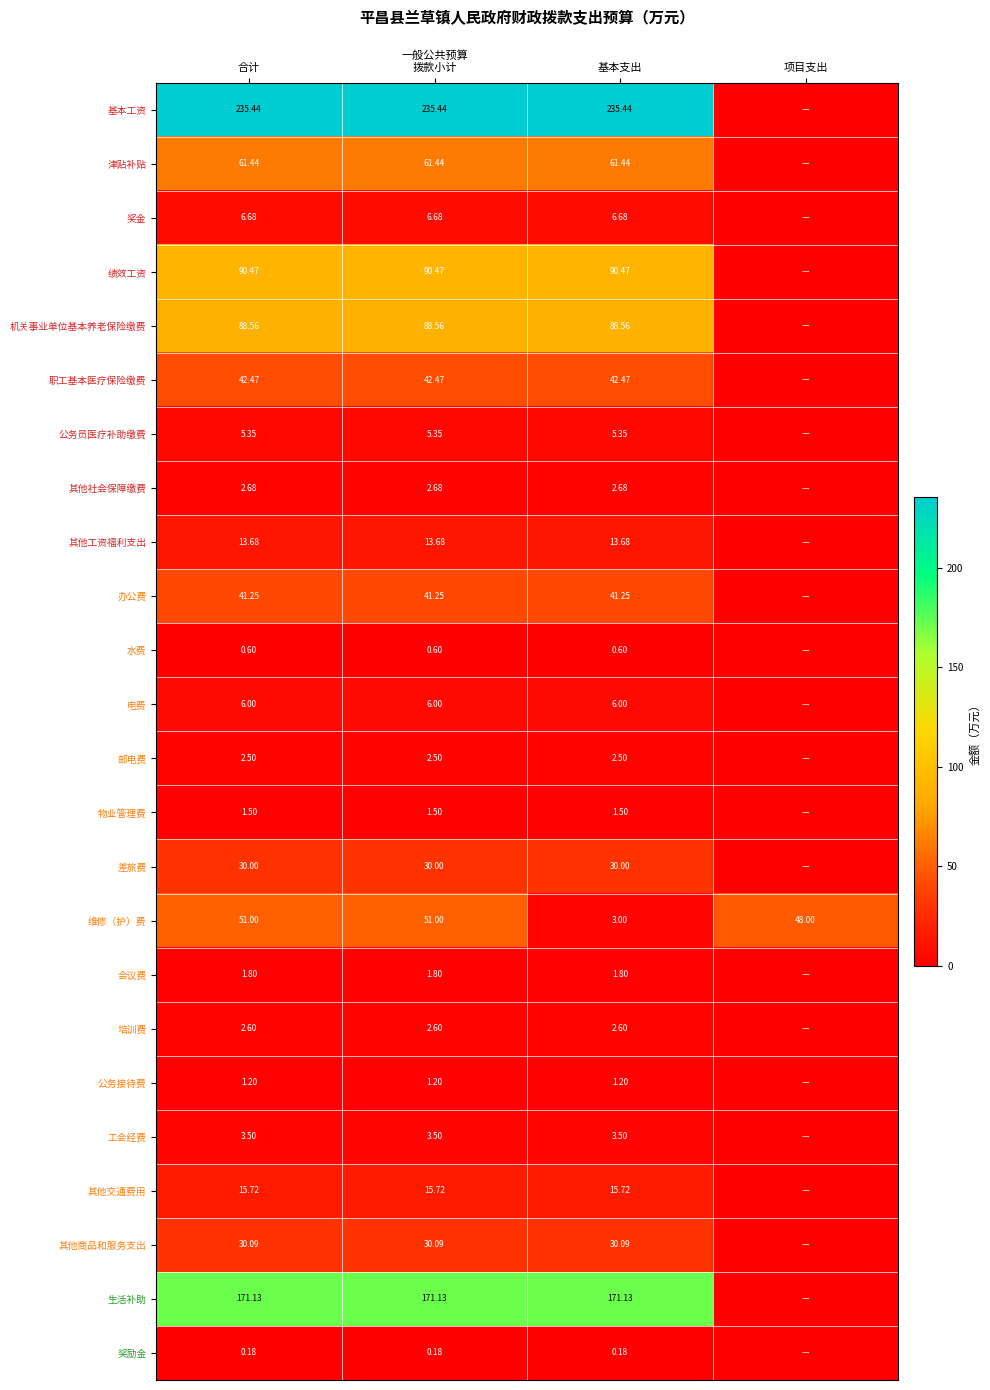

At 基本支出, list the series in order from smallest to largest.

奖励金, 水费, 公务接待费, 物业管理费, 会议费, 邮电费, 培训费, 其他社会保障缴费, 维修（护）费, 工会经费, 公务员医疗补助缴费, 电费, 奖金, 其他工资福利支出, 其他交通费用, 差旅费, 其他商品和服务支出, 办公费, 职工基本医疗保险缴费, 津贴补贴, 机关事业单位基本养老保险缴费, 绩效工资, 生活补助, 基本工资